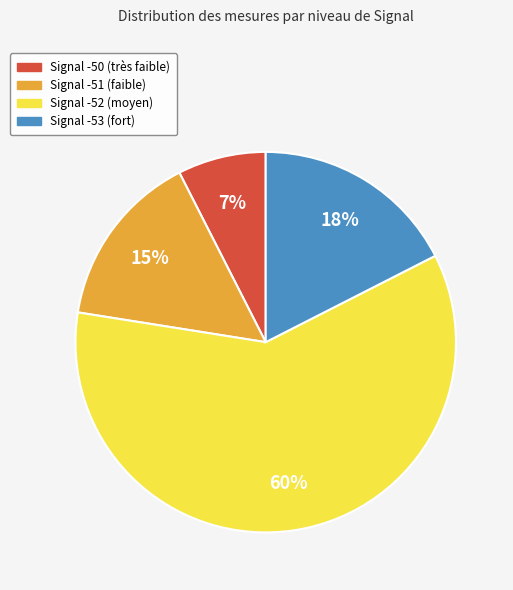

To the nearest percent, what is the average slice percentage?

25%